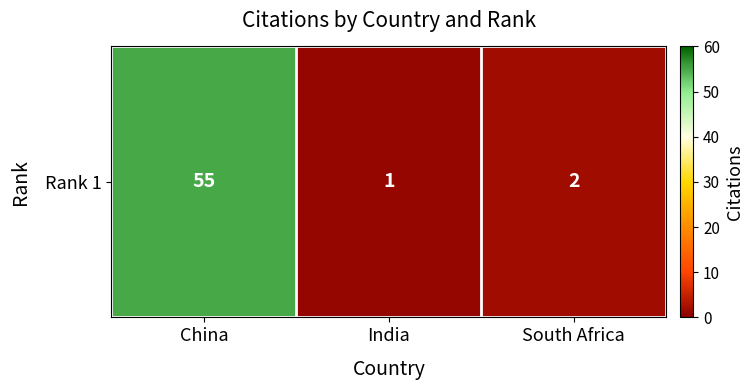

Approximately how many times larger is the value at China compared to India?

55.0